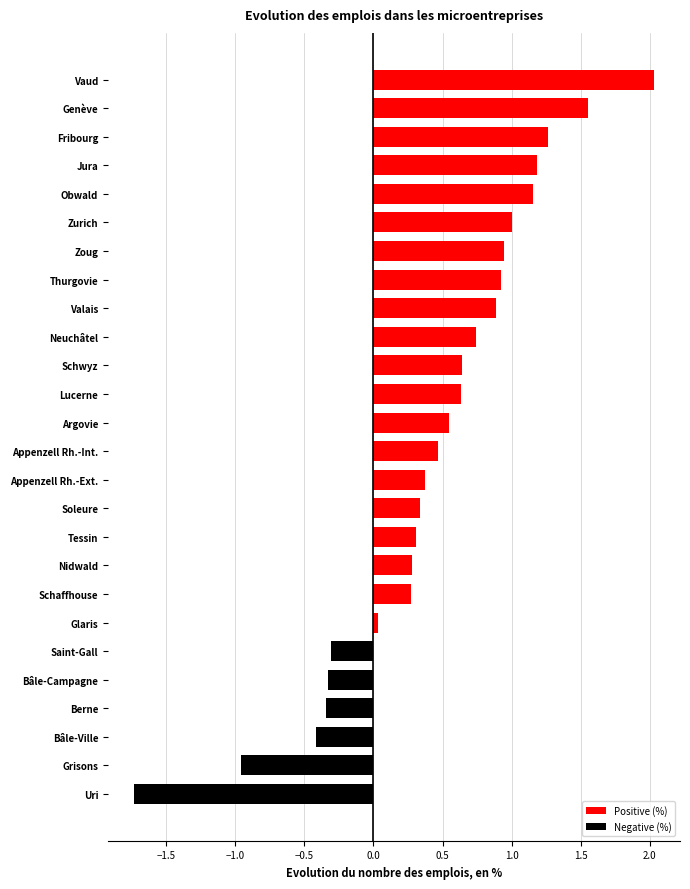

How many bars are there in total?

26